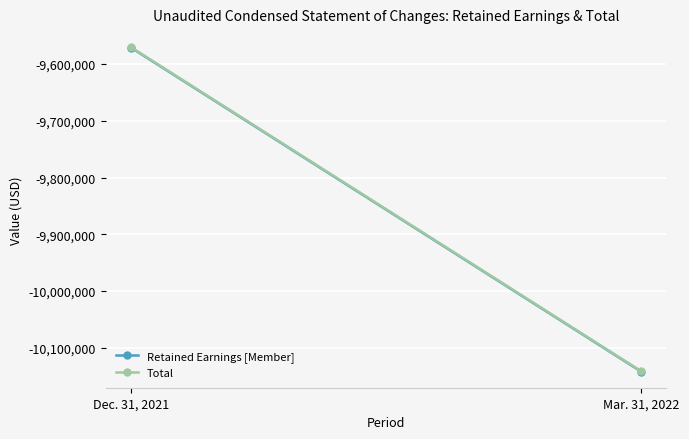

Which series changed the most between Dec. 31, 2021 and Mar. 31, 2022?

Retained Earnings [Member]